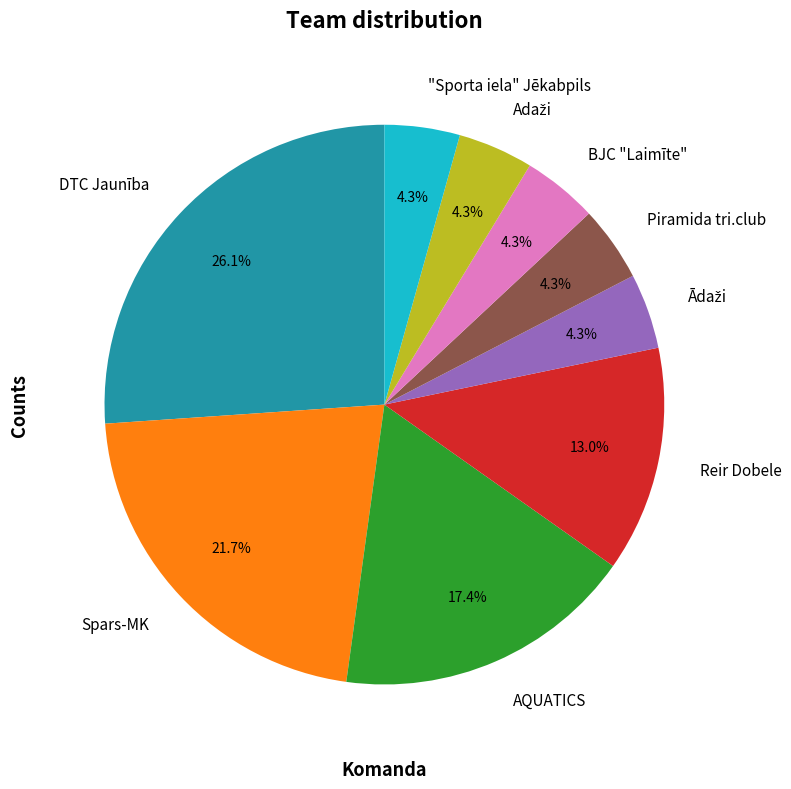

Approximately how many times larger is the value at Spars-MK compared to Reir Dobele?

1.7